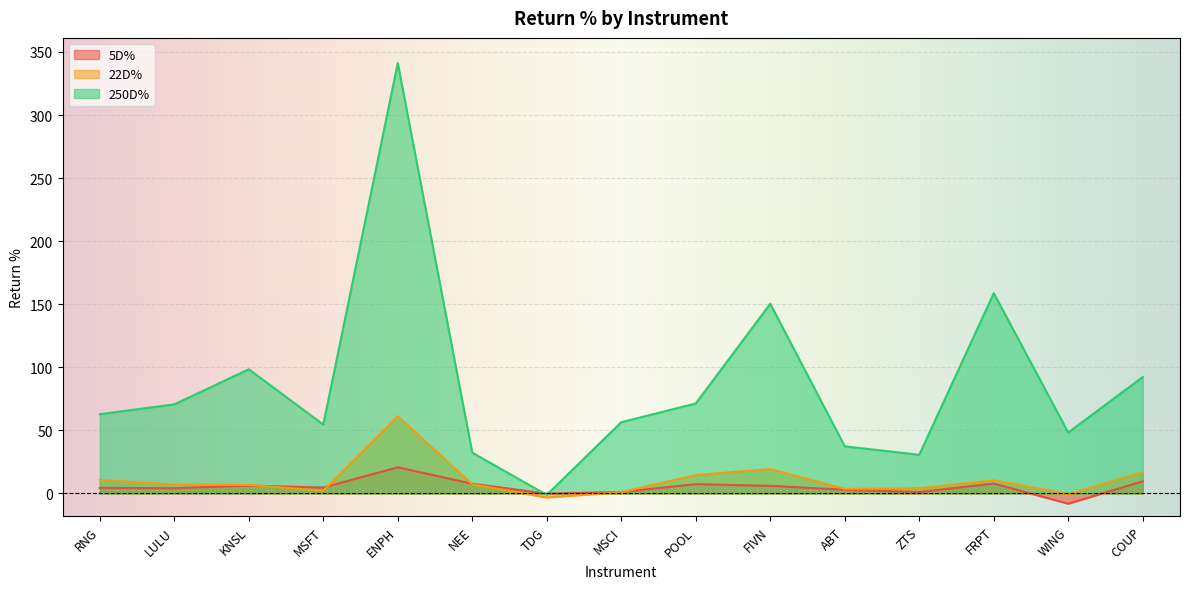

Reading left to right, extract all data points from this chart.

5D%: RNG=4.5	LULU=4.1	KNSL=6.3	MSFT=4.7	ENPH=20.7	NEE=7.7	TDG=-0.1	MSCI=1.2	POOL=7.4	FIVN=6.1	ABT=3.0	ZTS=1.1	FRPT=7.9	WING=-8.1	COUP=9.6
22D%: RNG=10.9	LULU=7.0	KNSL=6.8	MSFT=2.1	ENPH=61.2	NEE=7.3	TDG=-3.2	MSCI=1.0	POOL=14.6	FIVN=19.4	ABT=3.6	ZTS=4.1	FRPT=10.4	WING=-0.6	COUP=16.8
250D%: RNG=62.9	LULU=70.6	KNSL=98.5	MSFT=54.6	ENPH=341.1	NEE=32.3	TDG=-1.1	MSCI=56.5	POOL=71.4	FIVN=150.4	ABT=37.4	ZTS=30.7	FRPT=158.8	WING=48.3	COUP=92.3